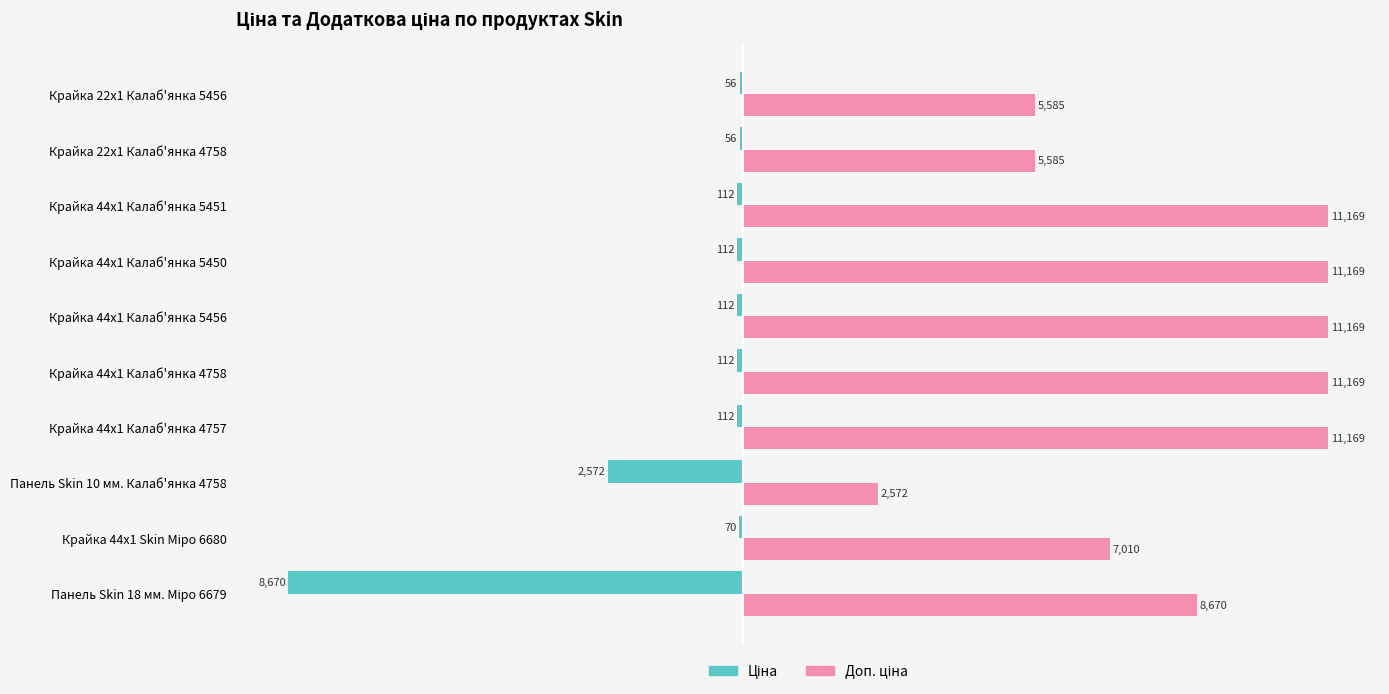

Where does the Ціна series first go above -111?

Крайка 44x1 Skin Міро 6680